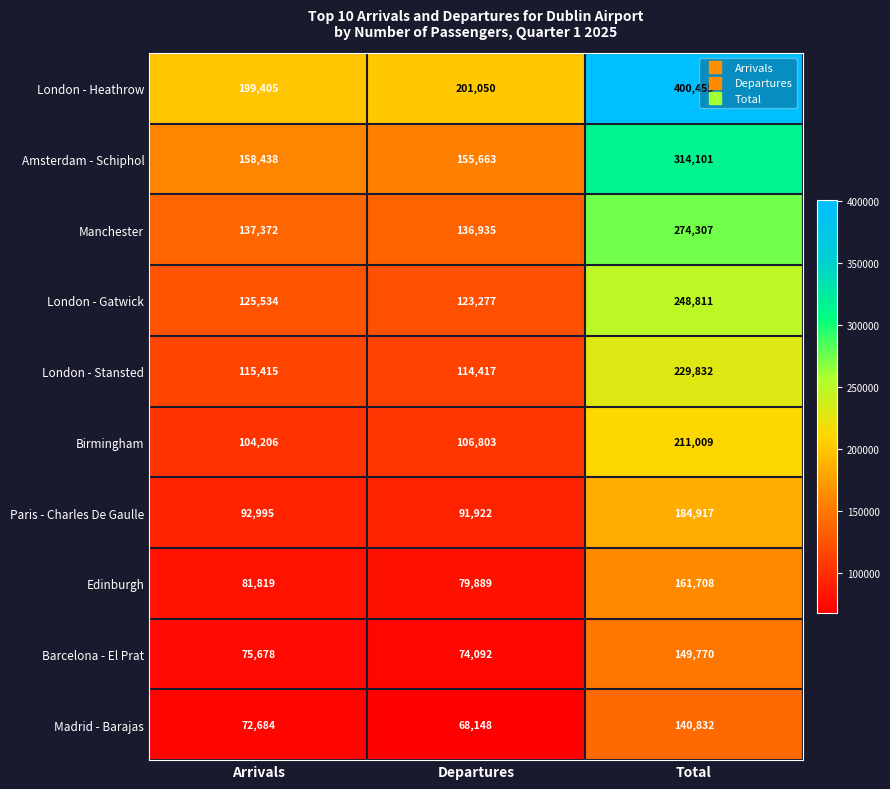

What is the minimum value shown in the chart?

68148